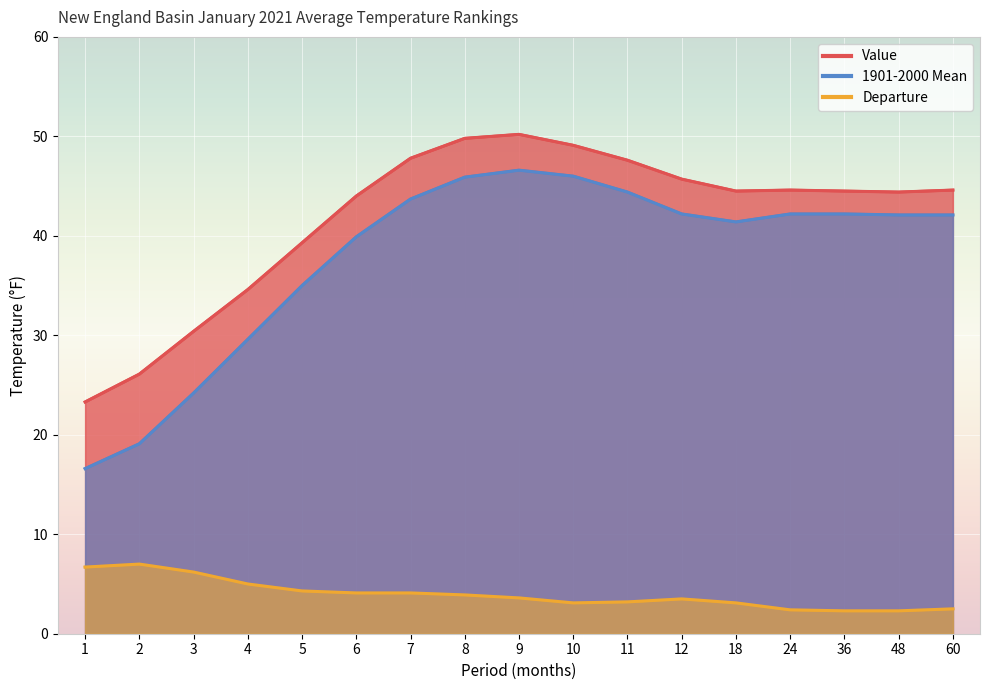

What is the spread (max minus min) of values at 11?

44.4